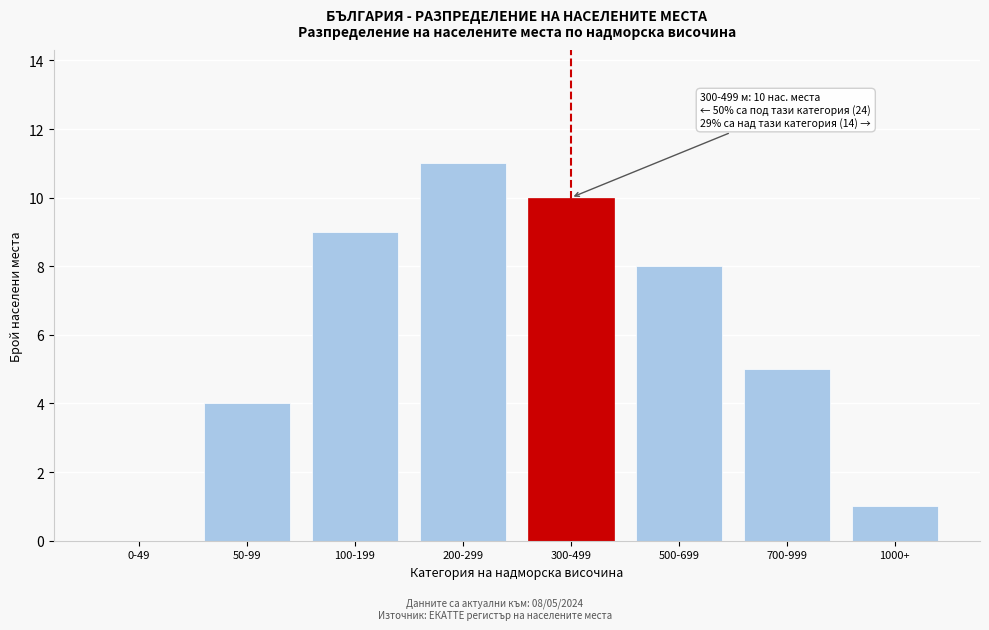

Reading left to right, extract all data points from this chart.

0-49=0	50-99=4	100-199=9	200-299=11	300-499=10	500-699=8	700-999=5	1000+=1